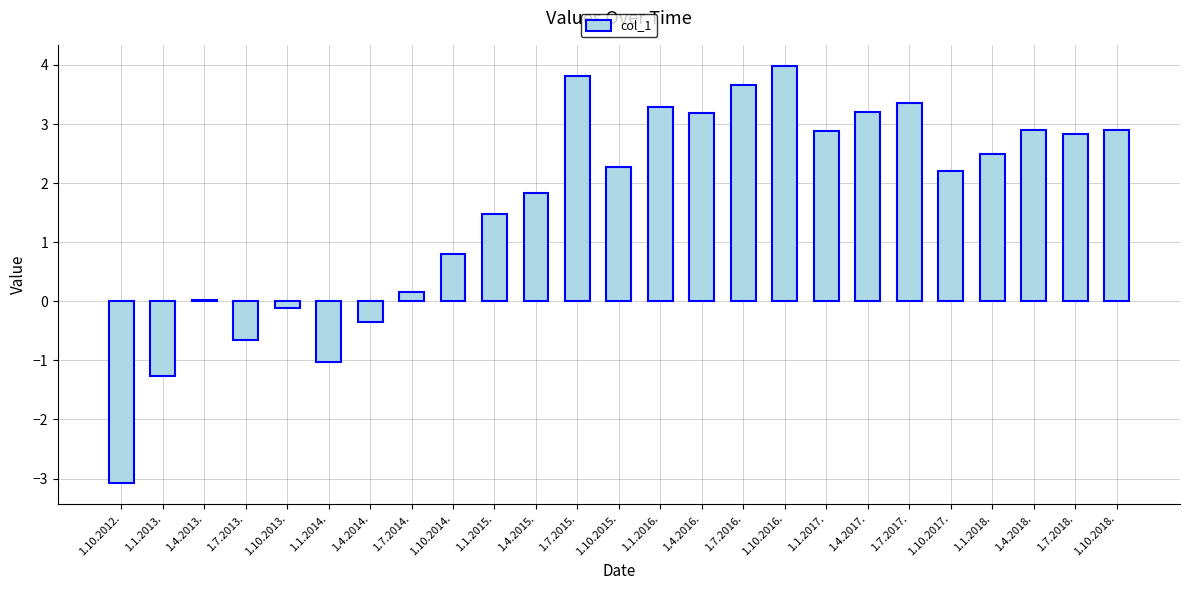

How many data points does each series have?

25